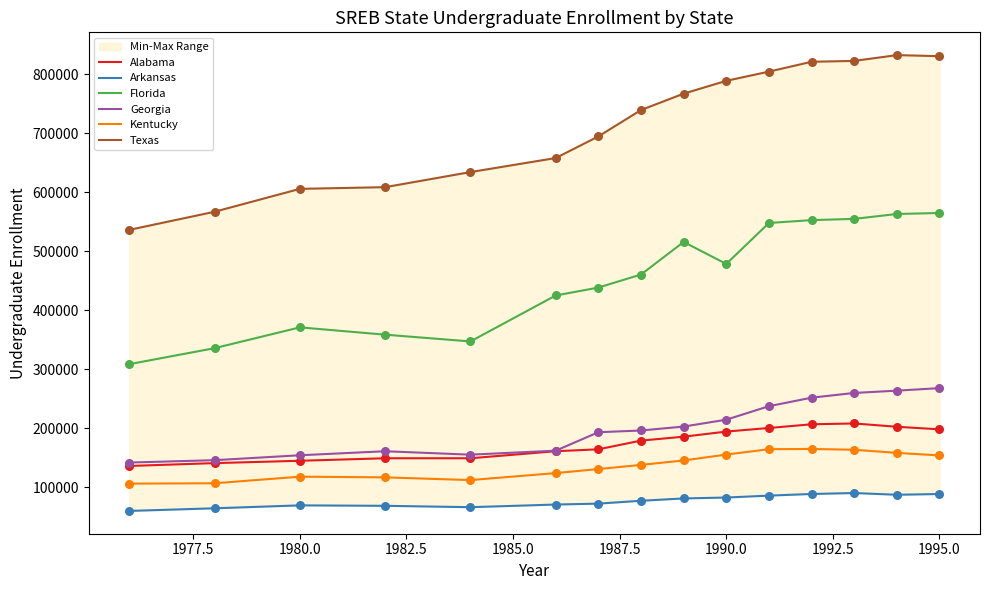

Which series has the widest spread of Y values?

Texas